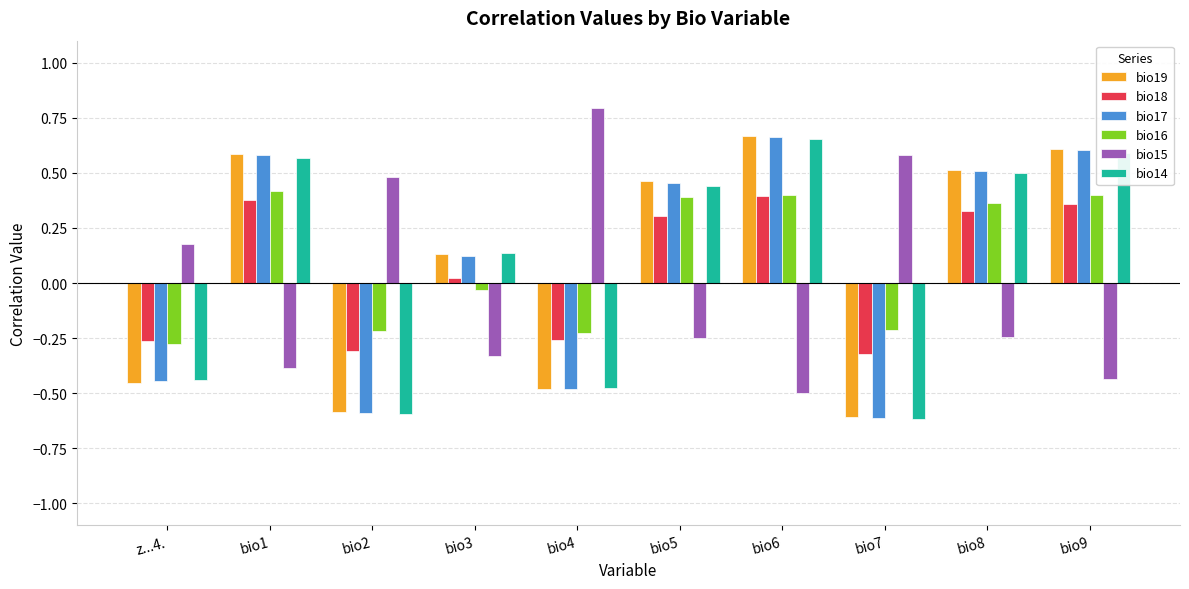

What is the sum of the bio14 values at bio5 and bio6?

1.1